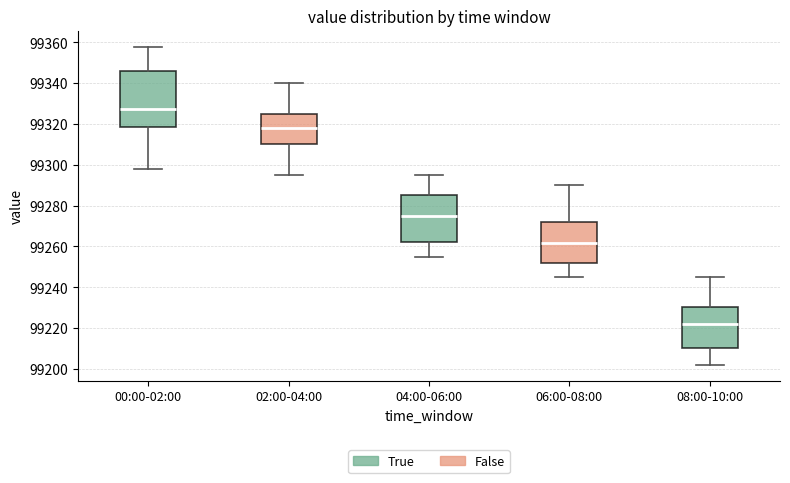

Where is the upper edge of the box for 08:00-10:00 on the y-axis? The values are not printed on the chart, so give them approximately, as read against the axis.

99230